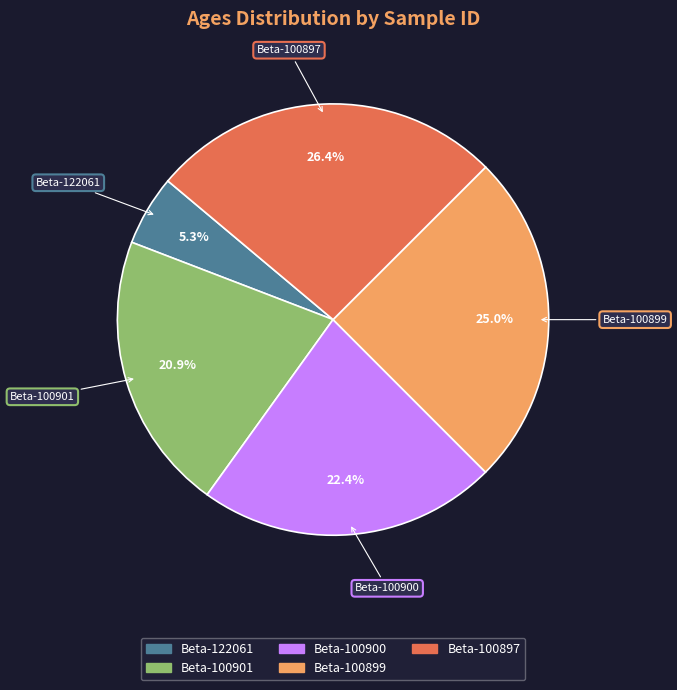

Which slice is the smallest?

Beta-122061